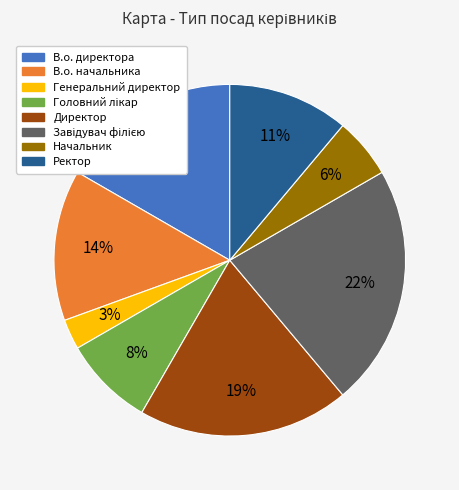

Is there a majority slice in this chart?

No